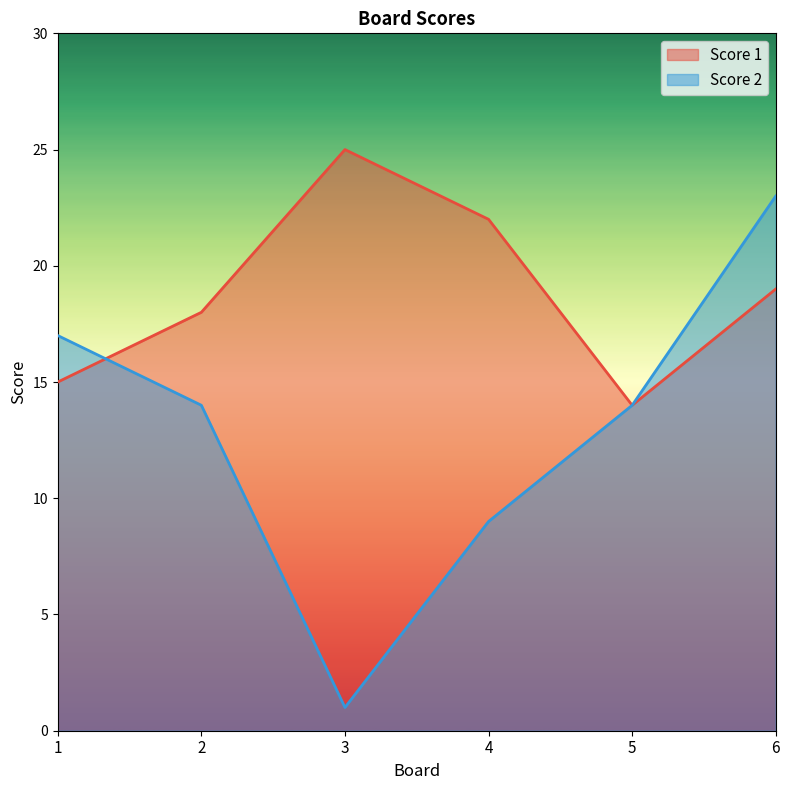

At which category does Score 1 reach its first local valley?

5